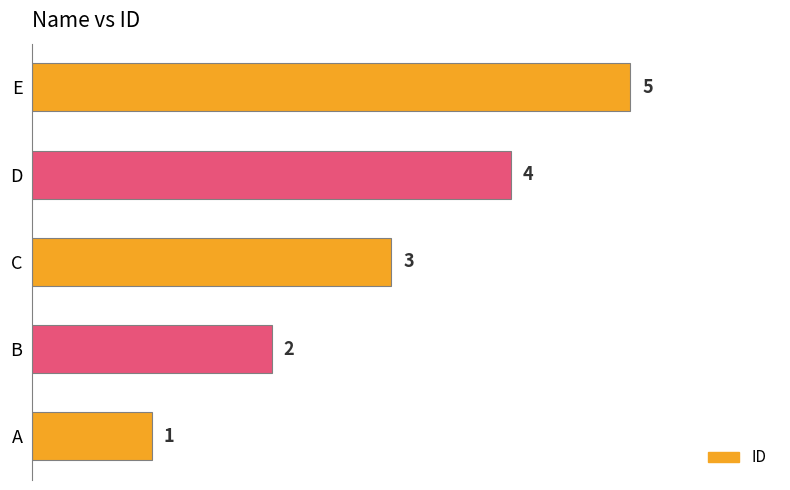

True or false: the data shows 7 at D.

False